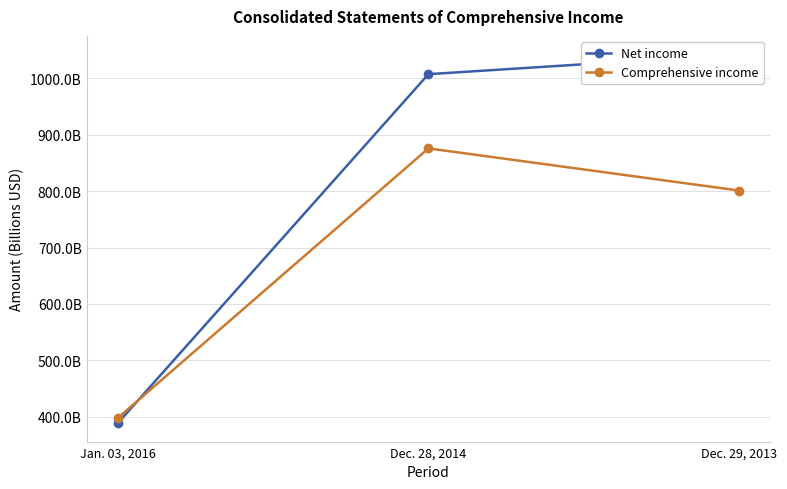

At which label does Net income reach its minimum?

Jan. 03, 2016